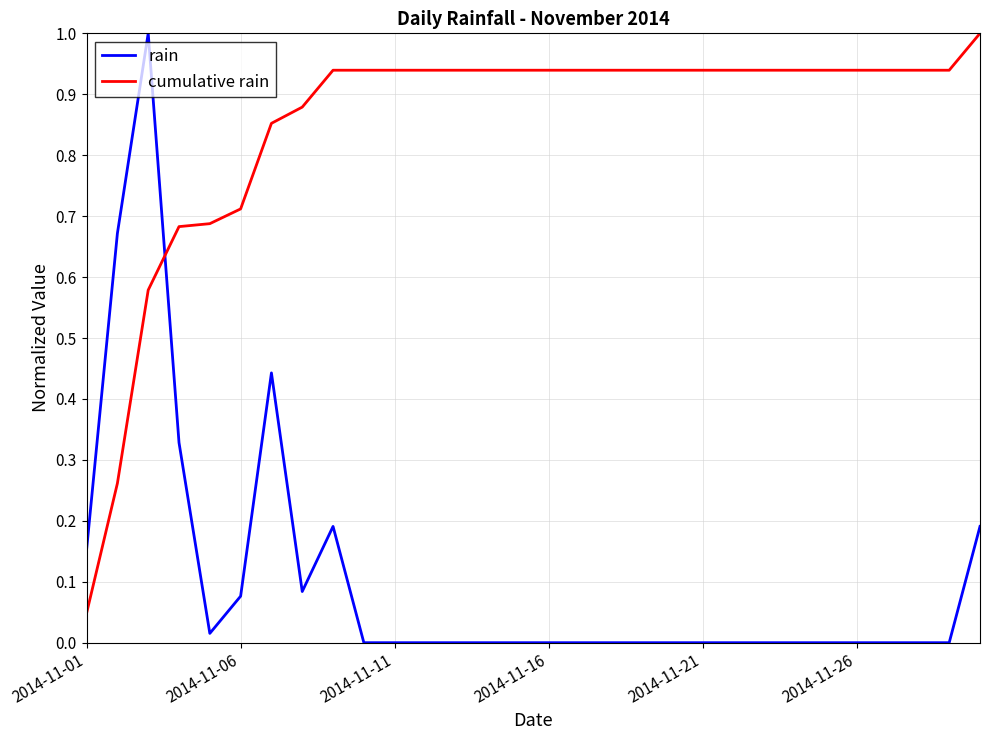

Does the chart display data point markers on the line(s)?

No